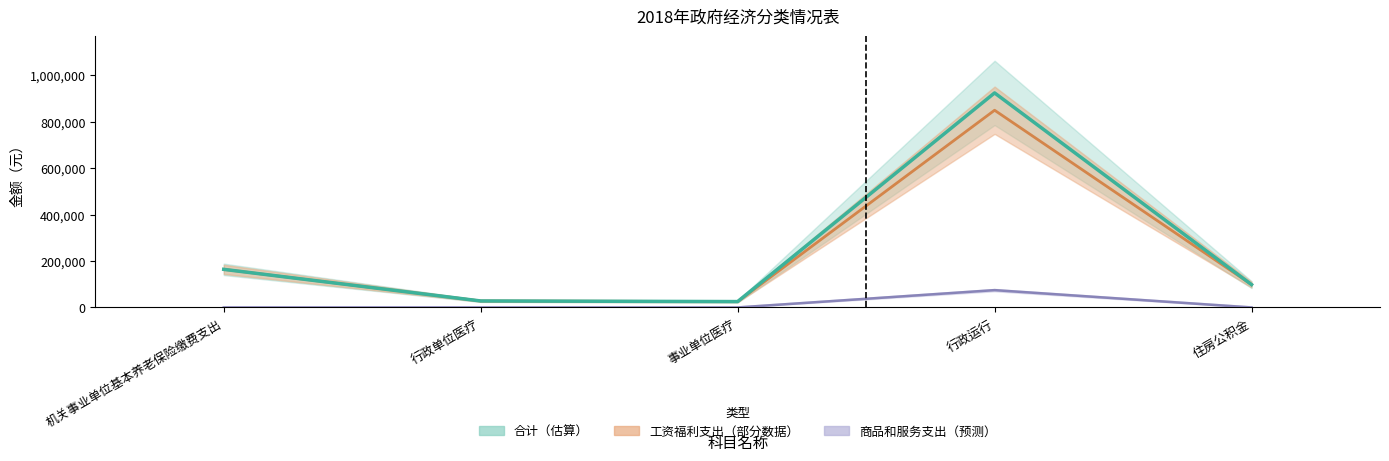

What is the greatest value displayed?

923827.6